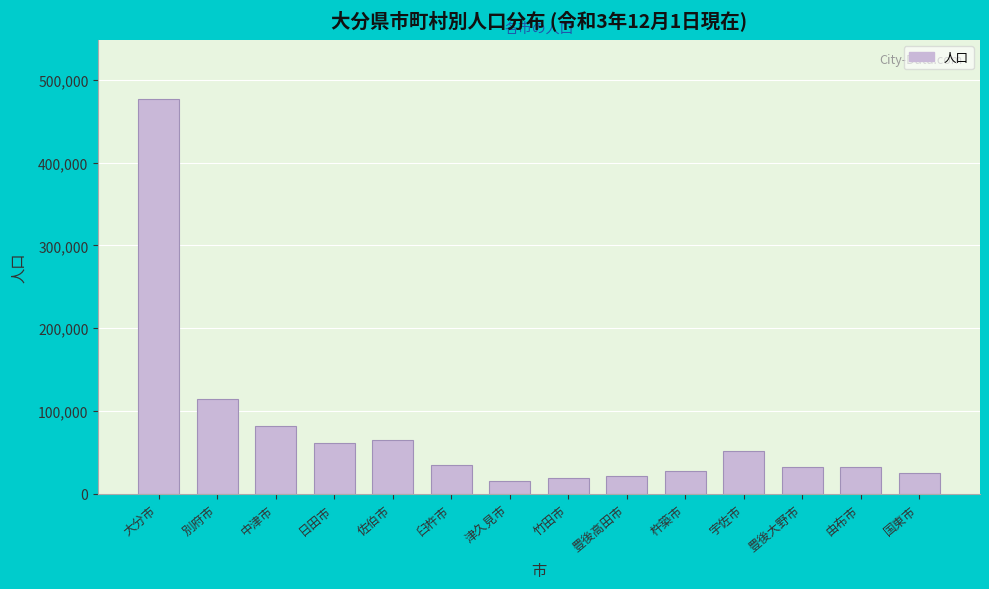

Which category has the highest value across all series?

大分市